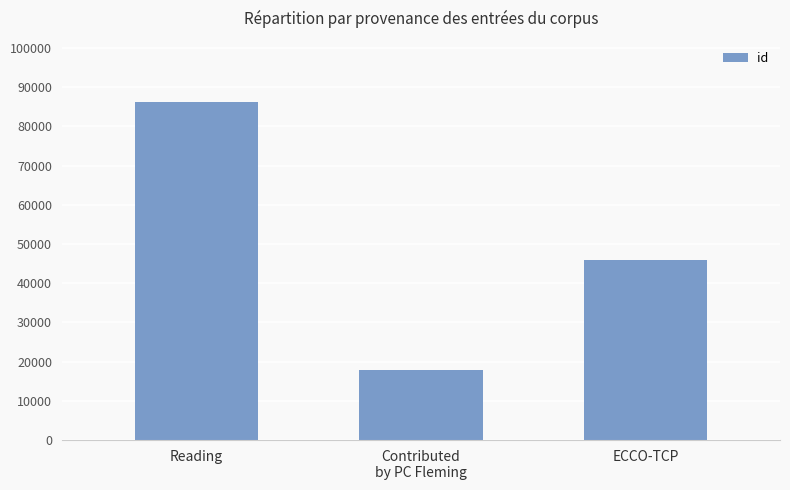

What is the sum of all values?

150248